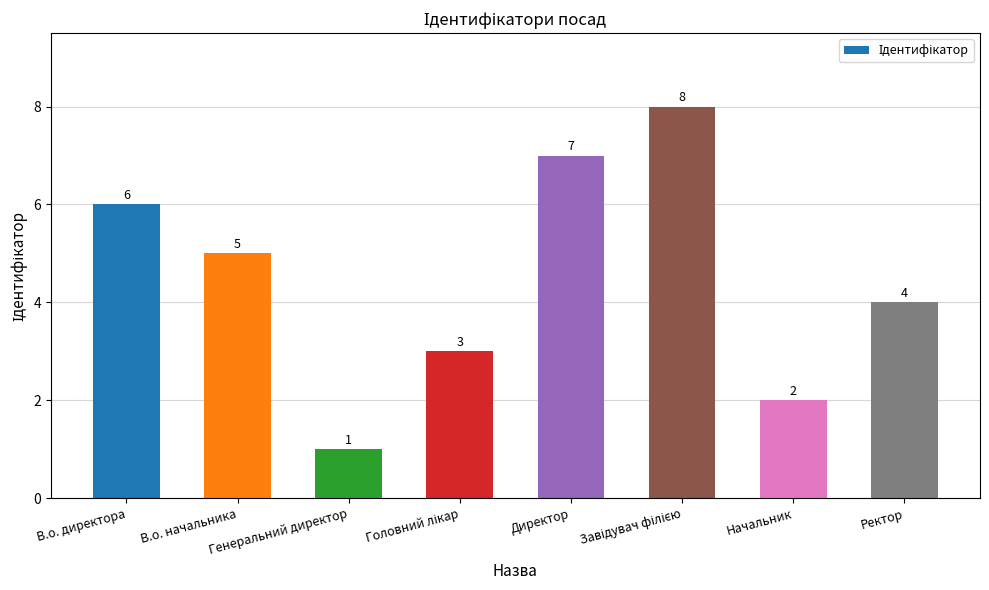

What is the difference between the second highest and second lowest values?

5